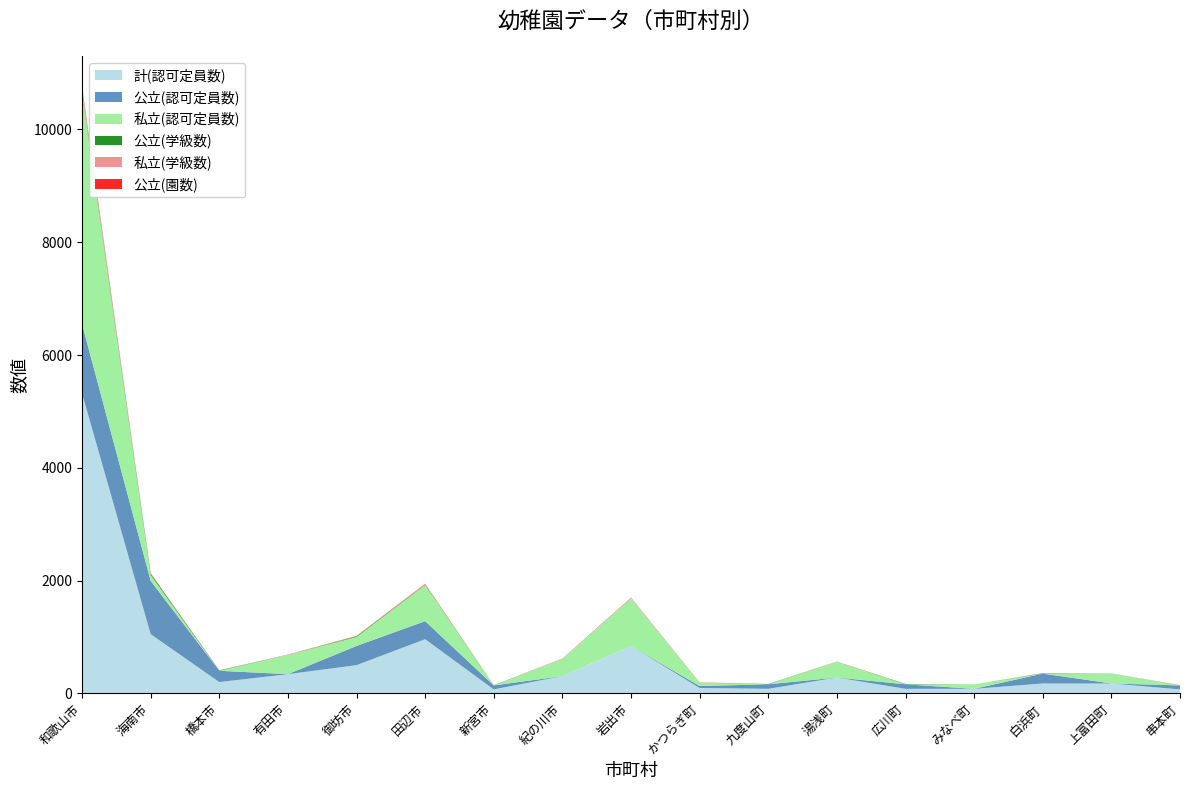

Reading right to left, what are all the values shown in this chart?

計(認可定員数): 70	175	175	80	80	280	80	95	840	305	70	960	500	340	200	1050	5320
公立(認可定員数): 70	0	175	0	80	0	80	35	0	0	70	320	340	0	200	945	1230
私立(認可定員数): 0	175	0	80	0	280	0	60	840	305	0	640	160	340	0	105	4090
公立(学級数): 3	0	5	0	6	0	4	1	0	0	3	6	11	0	6	21	28
私立(学級数): 0	4	0	0	0	6	0	3	18	9	0	14	3	9	0	2	89
公立(園数): 1	0	2	0	1	0	2	1	0	0	1	4	4	0	2	7	11